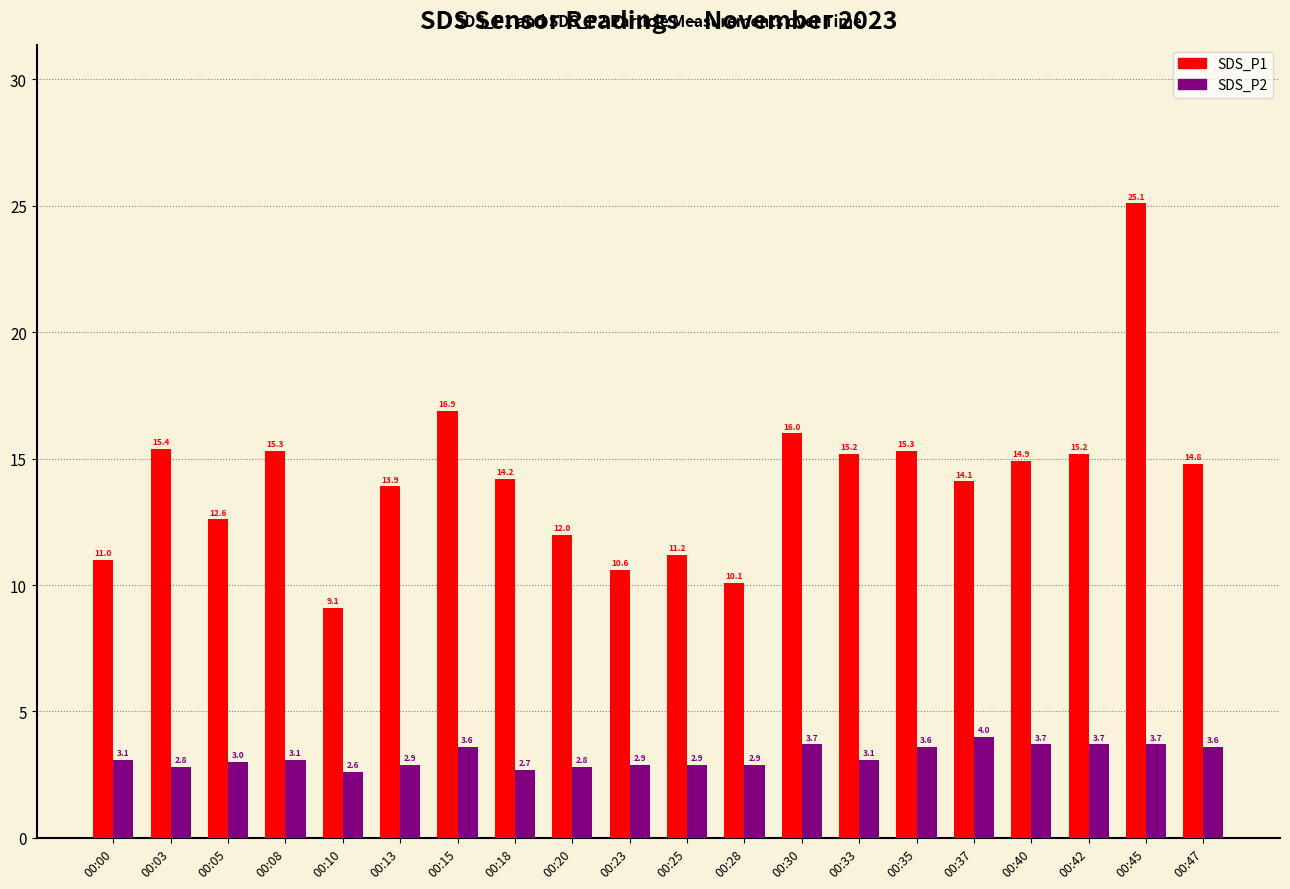

Which series has the largest range (max minus min)?

SDS_P1